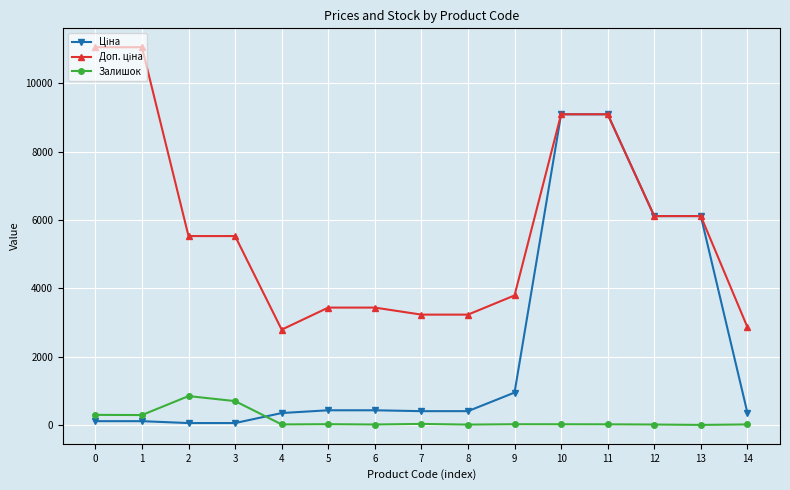

How many lines are shown in the chart?

3